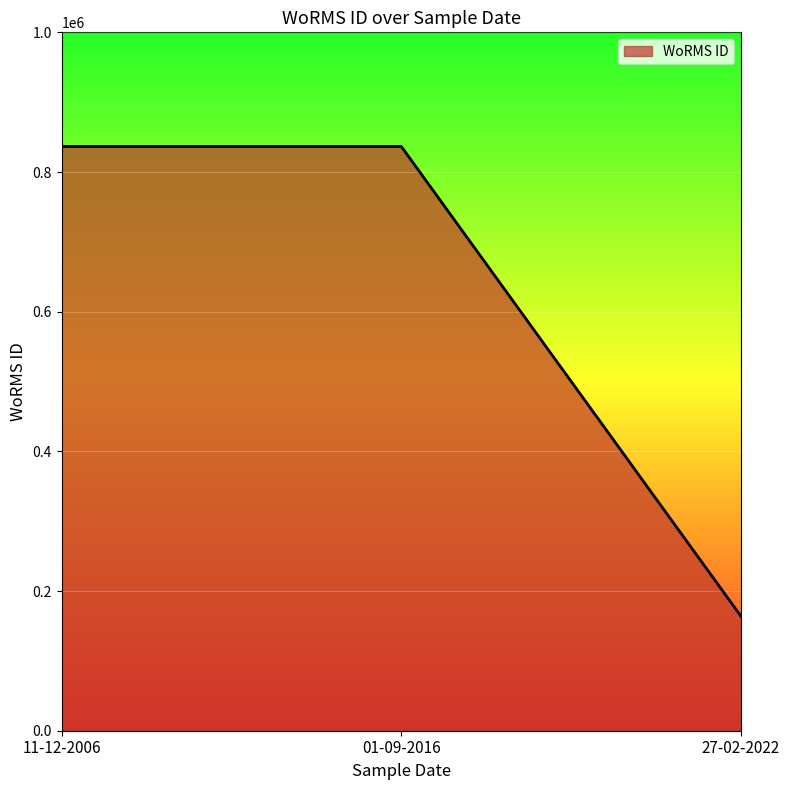

What is the approximate value at 11-12-2006, to the nearest 100?

836600